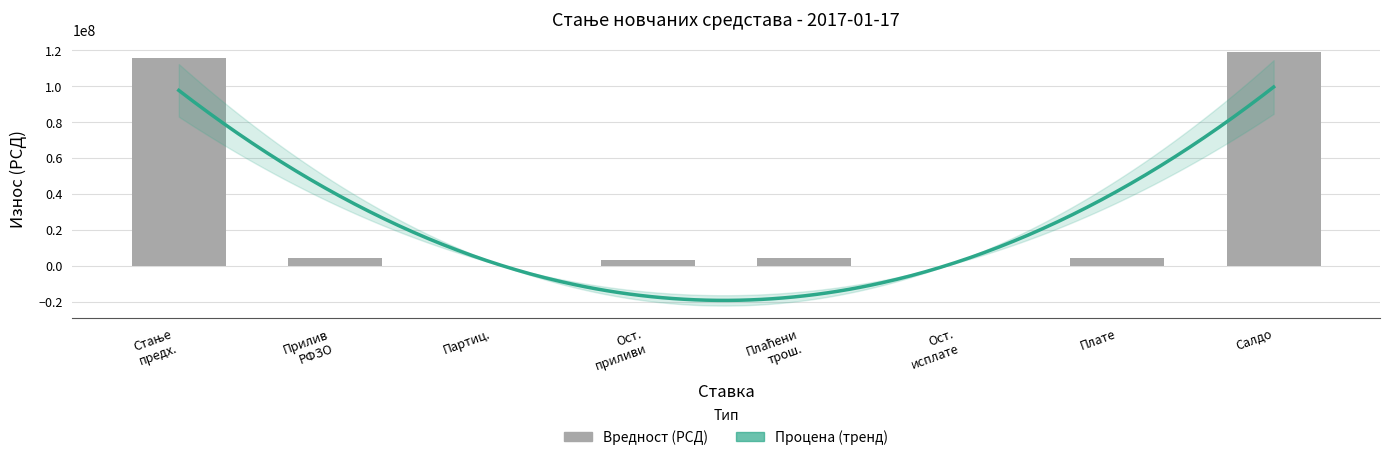

List the labels in order of value, largest first.

Салдо, Стање предх., Плаћени трош., Плате, Прилив РФЗО, Ост. приливи, Партиц., Ост. исплате